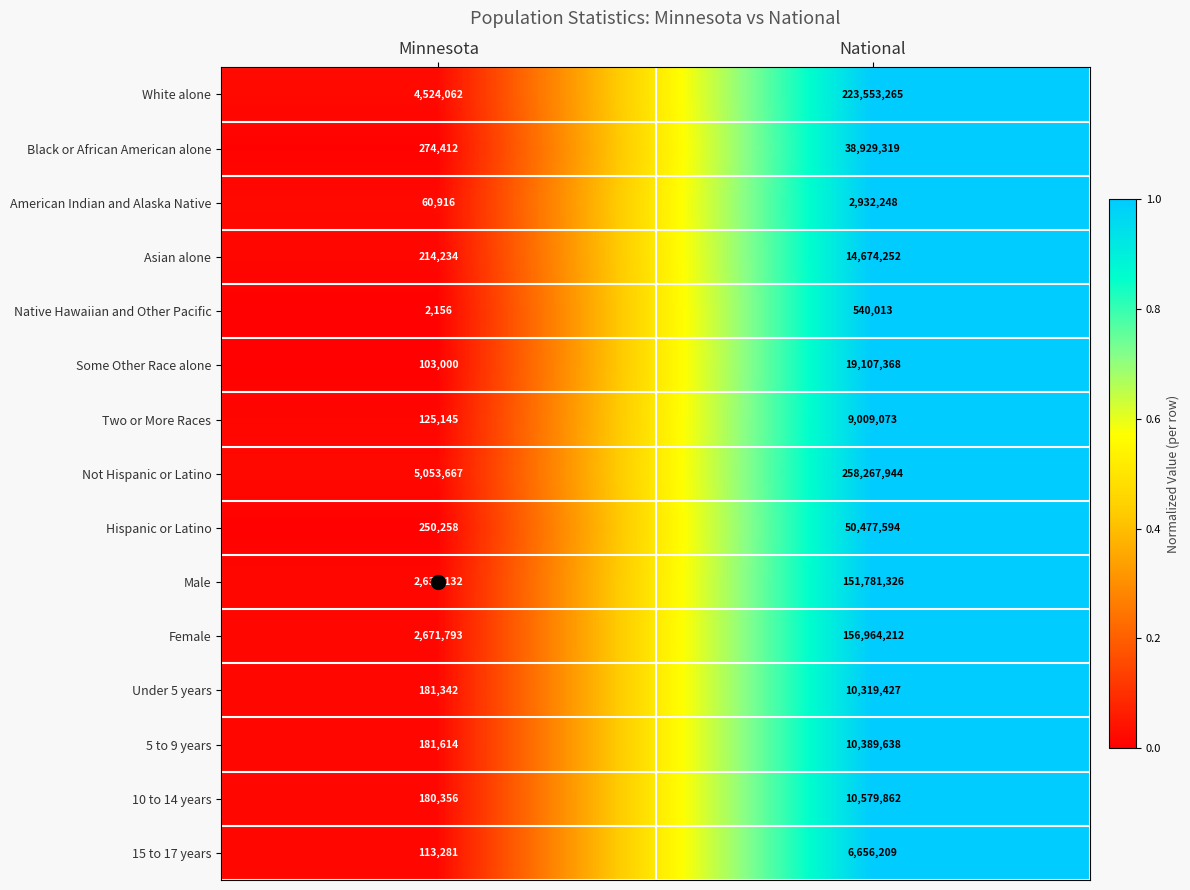

Which series changed the most between Minnesota and National?

Not Hispanic or Latino